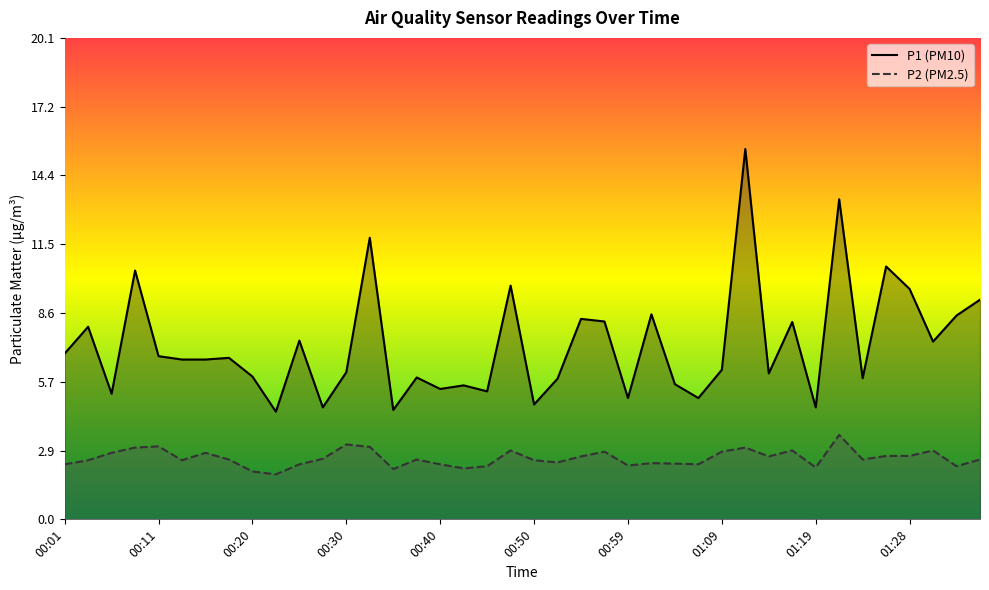

What is the difference between the P1 (PM10) values at 10 and 29?

8.0